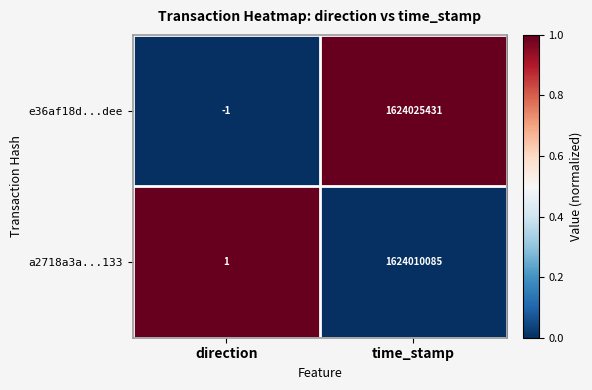

Rank the categories by e36af18d...dee value from highest to lowest.

time_stamp, direction